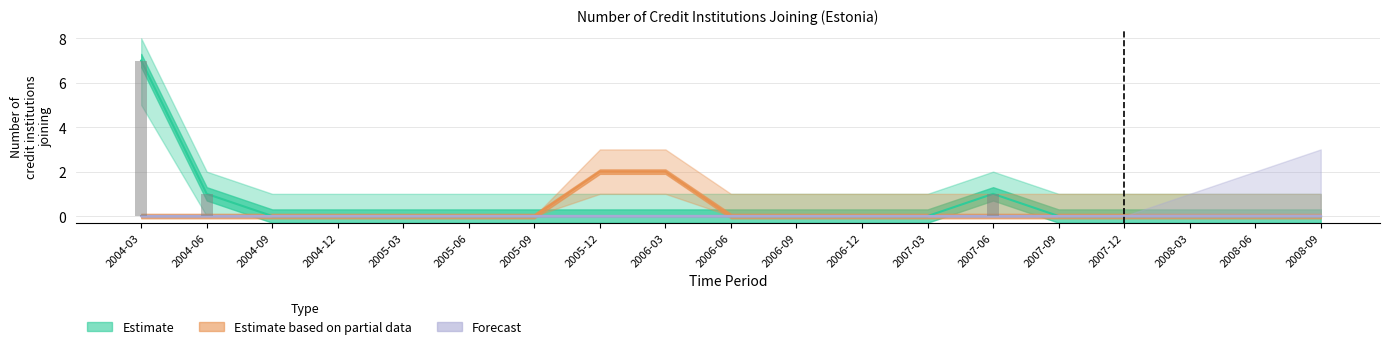

How many bars are there in each group?

3